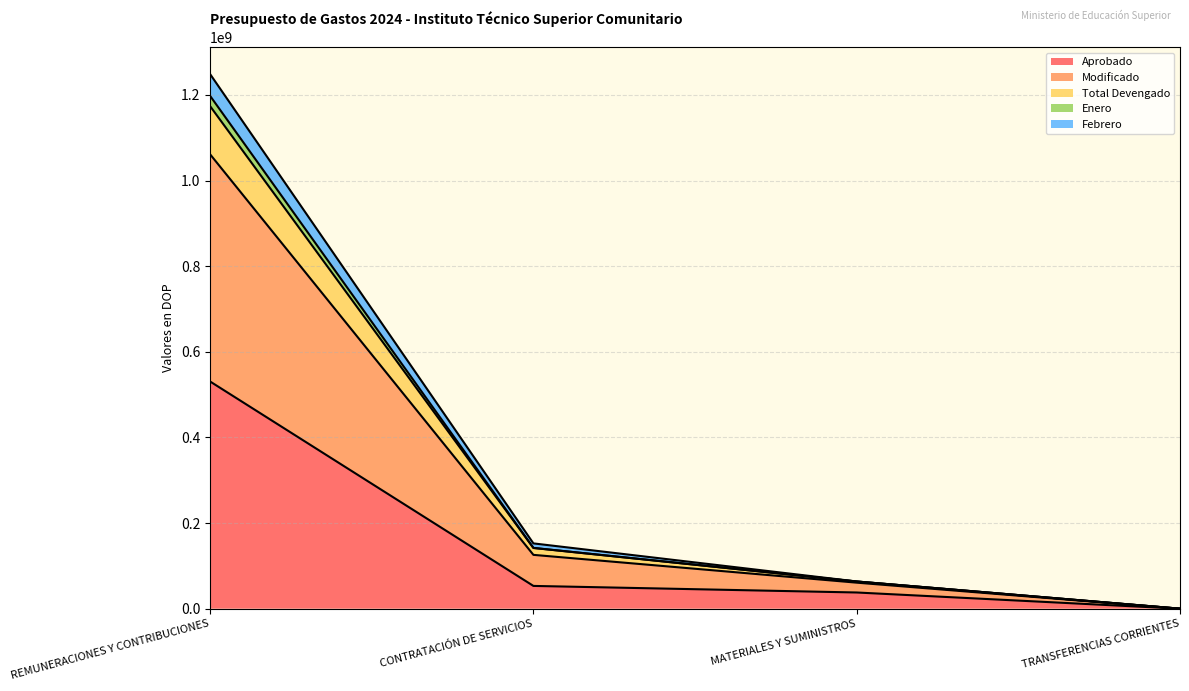

True or false: Febrero and Aprobado cross at least once.

False